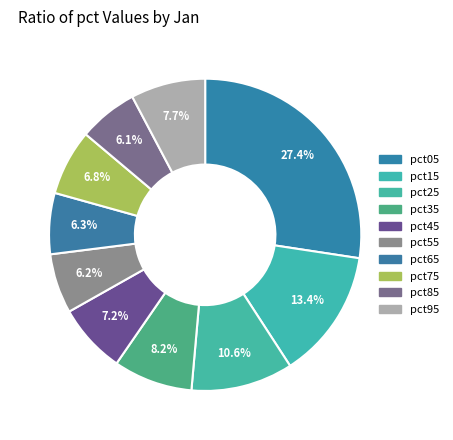

Which slice is the smallest?

pct85